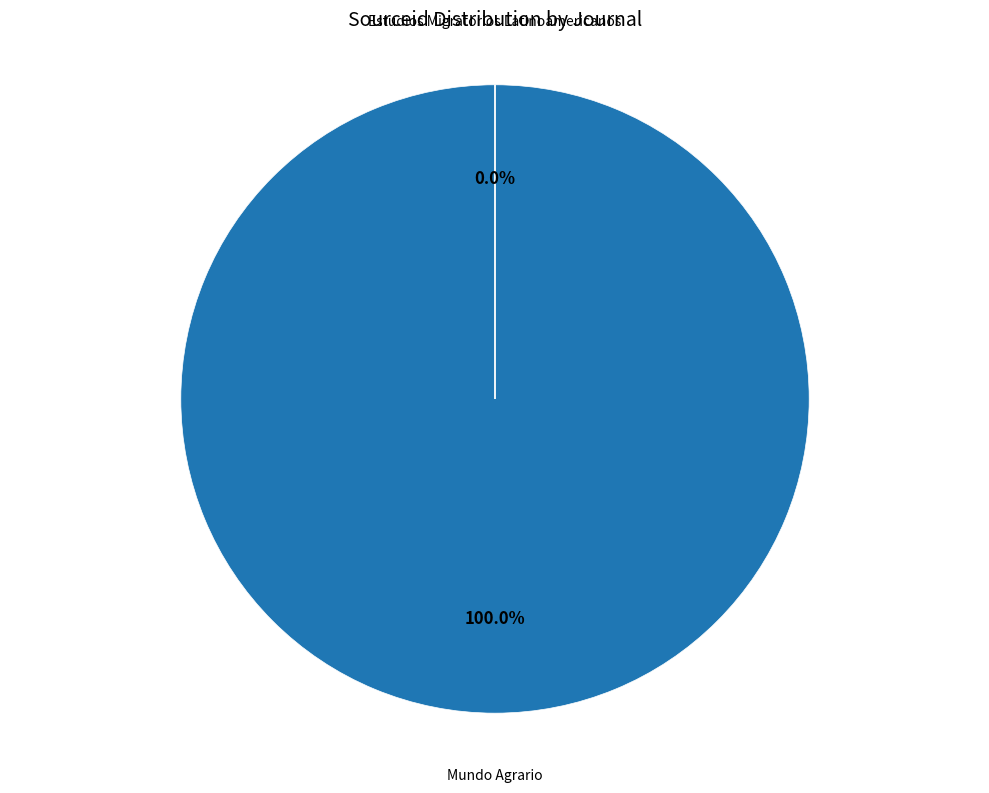

The Estudios Migratorios Latinoamericanos slice represents 0% of the pie. True or false?

True